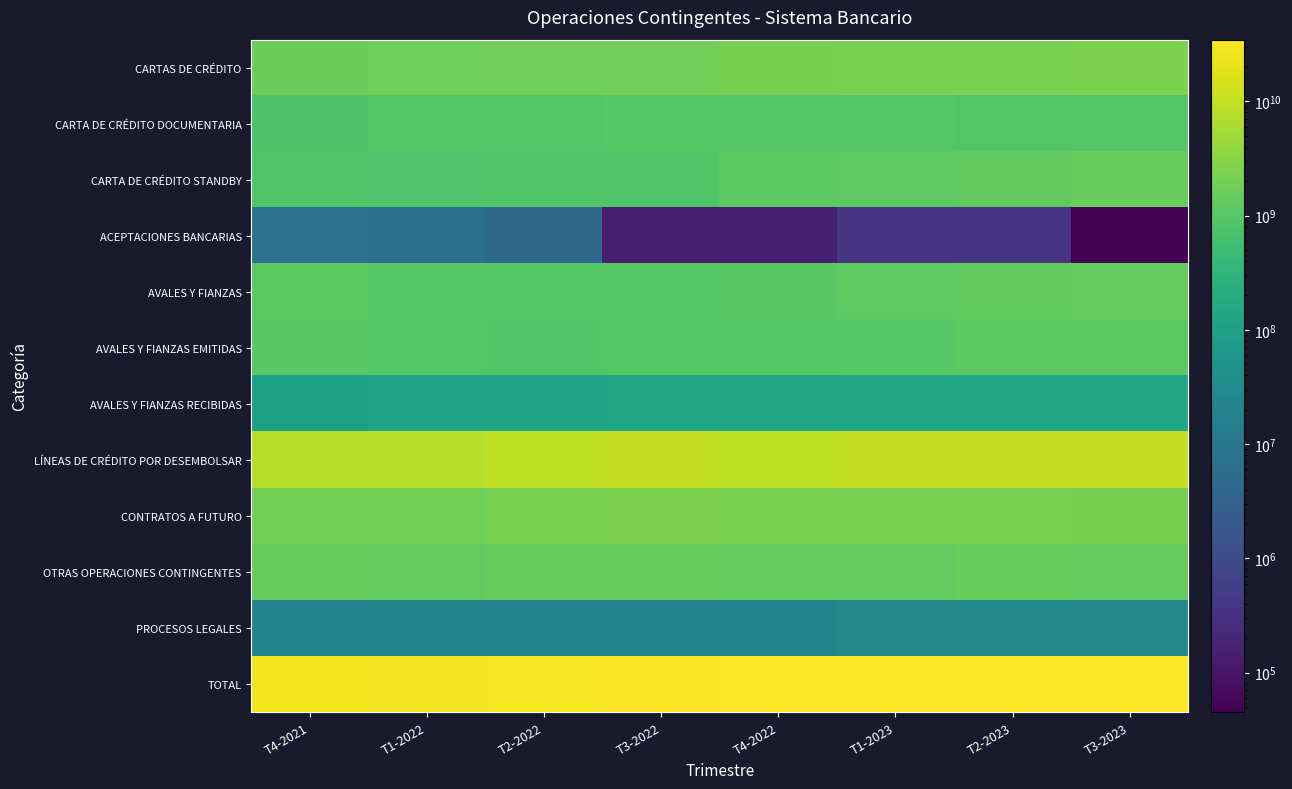

At which category is the sum across all series the highest?

T3-2023